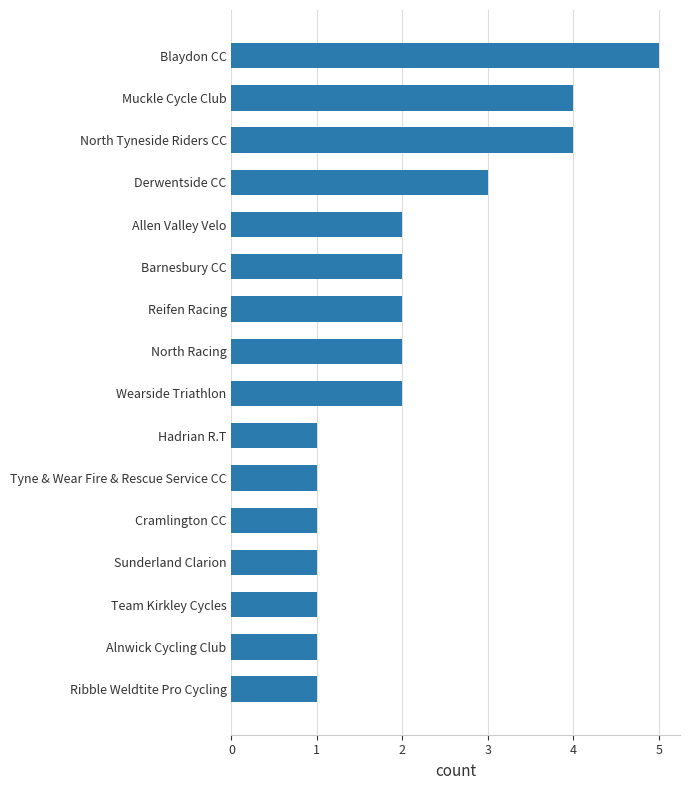

Between Muckle Cycle Club and Hadrian R.T, which is larger?

Muckle Cycle Club